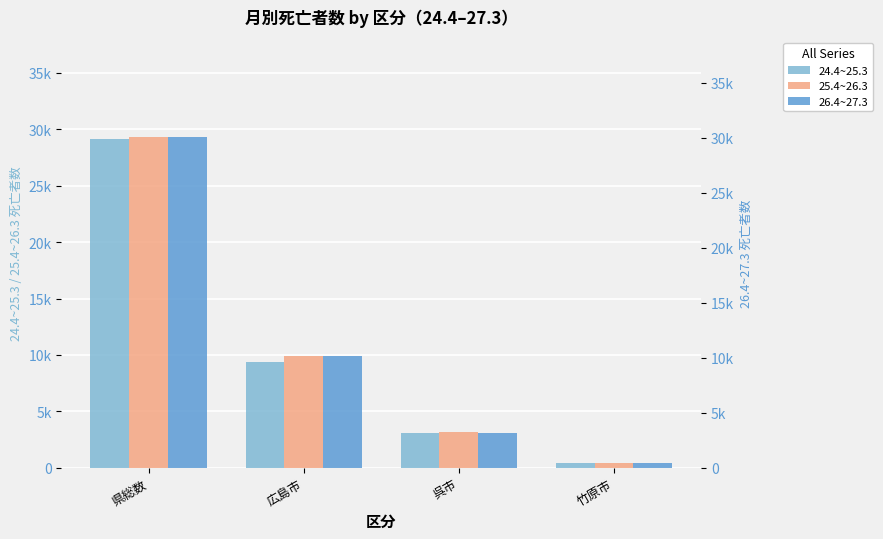

What is the value of the 25.4~26.3 bar at the 3rd from the left?

3135